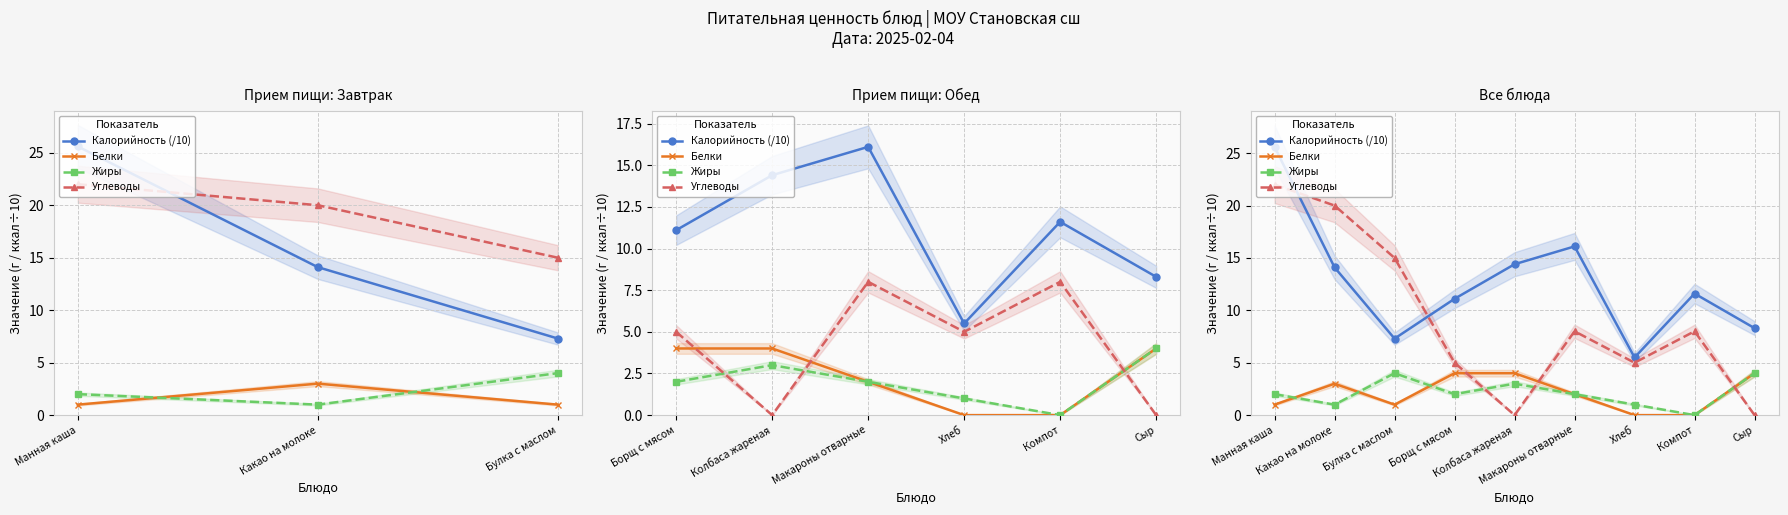

How many data points does each series have?

9